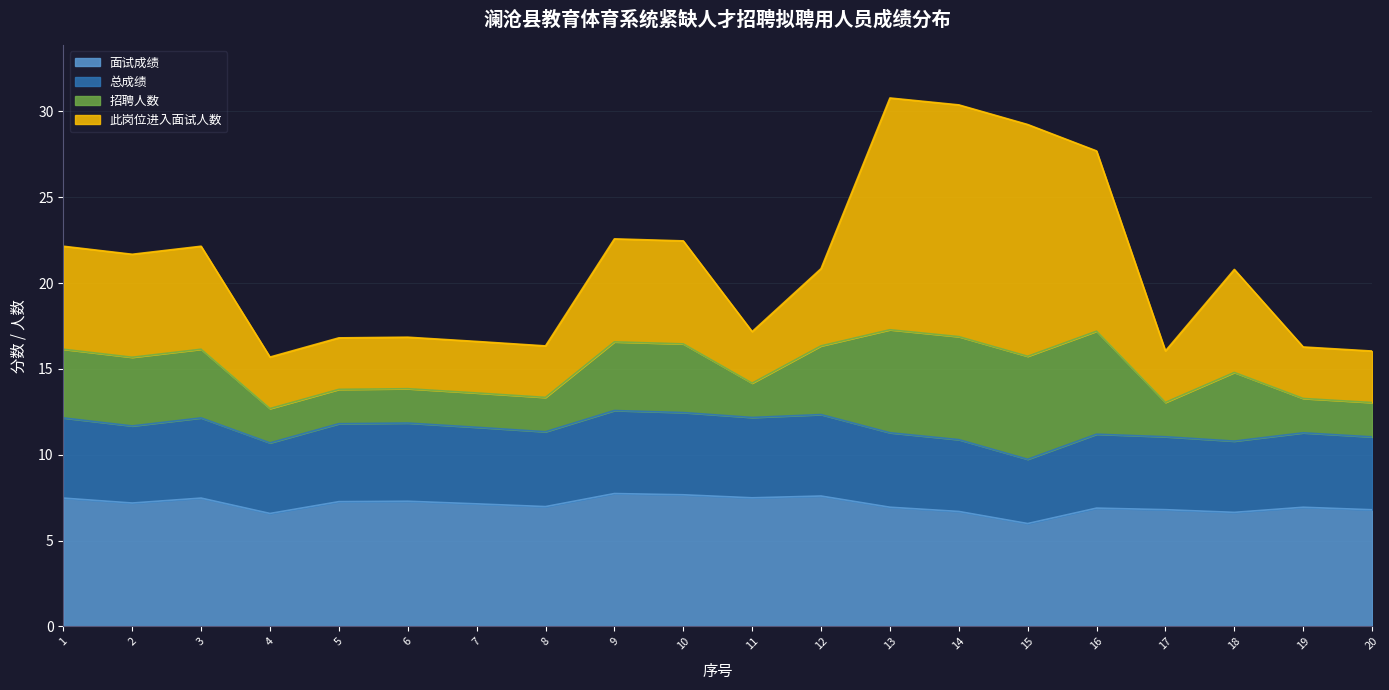

What is the total value across all series at 1?

22.1